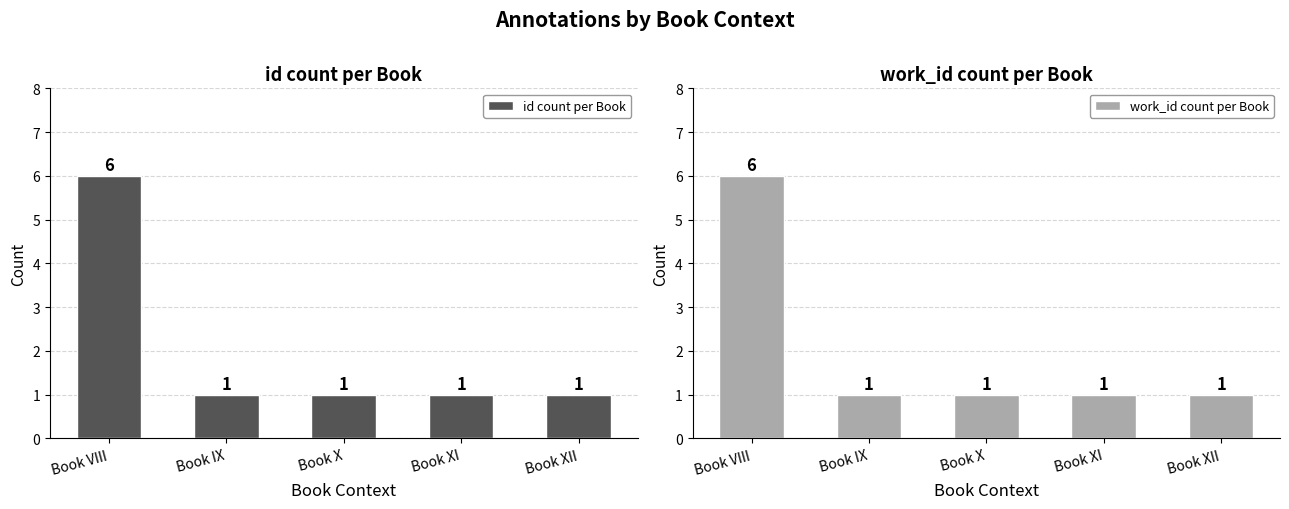

Is it true that work_id count per Book equals 2 at Book IX?

False